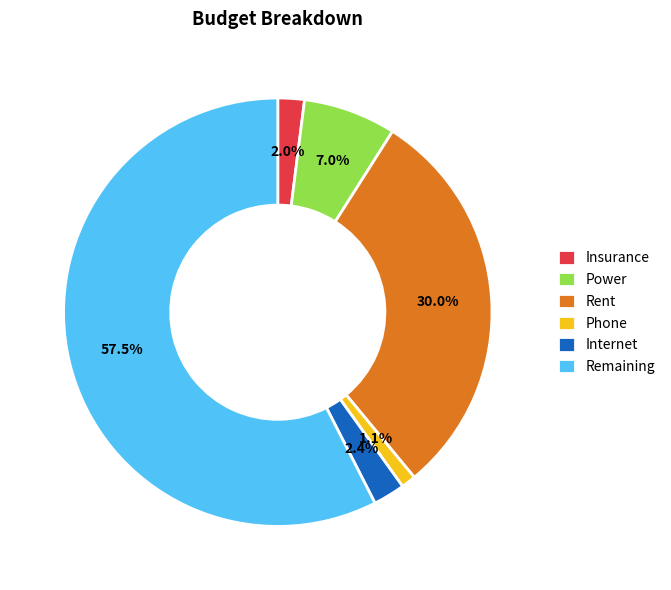

Combined, do Internet and Rent account for over 50%?

No